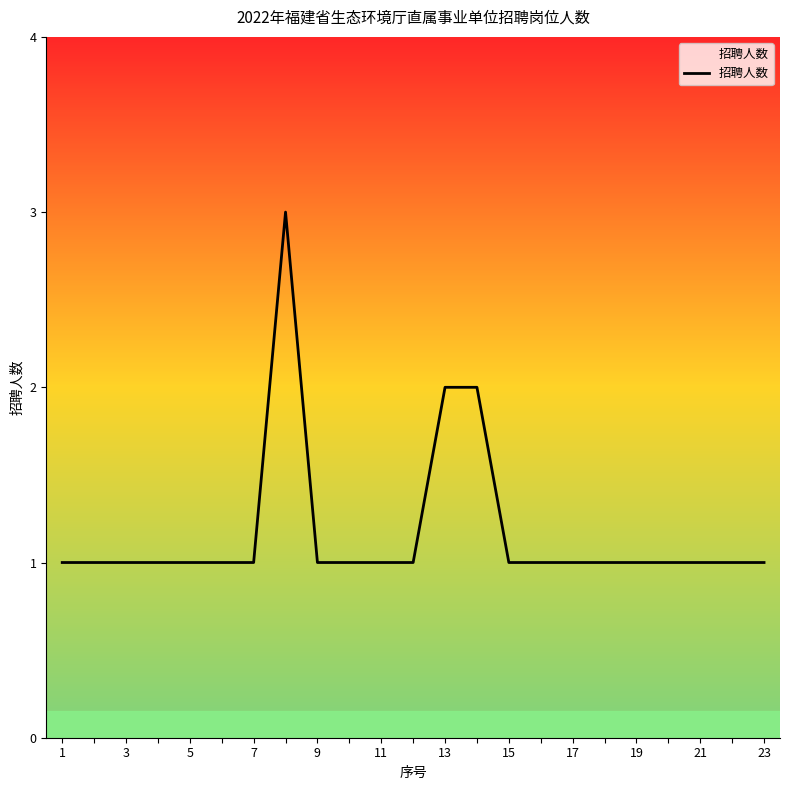

What is the maximum value shown in the chart?

3